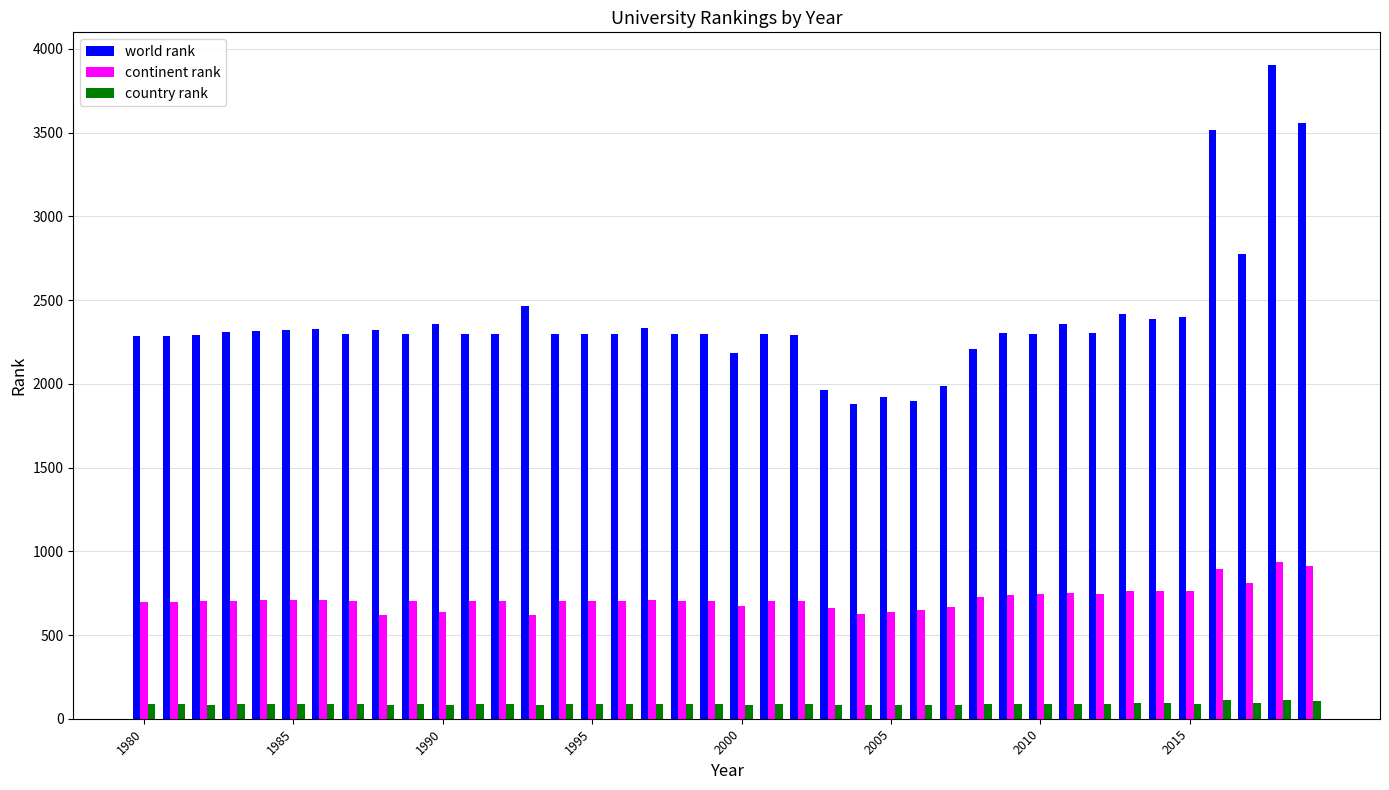

Which series has the largest range (max minus min)?

world rank